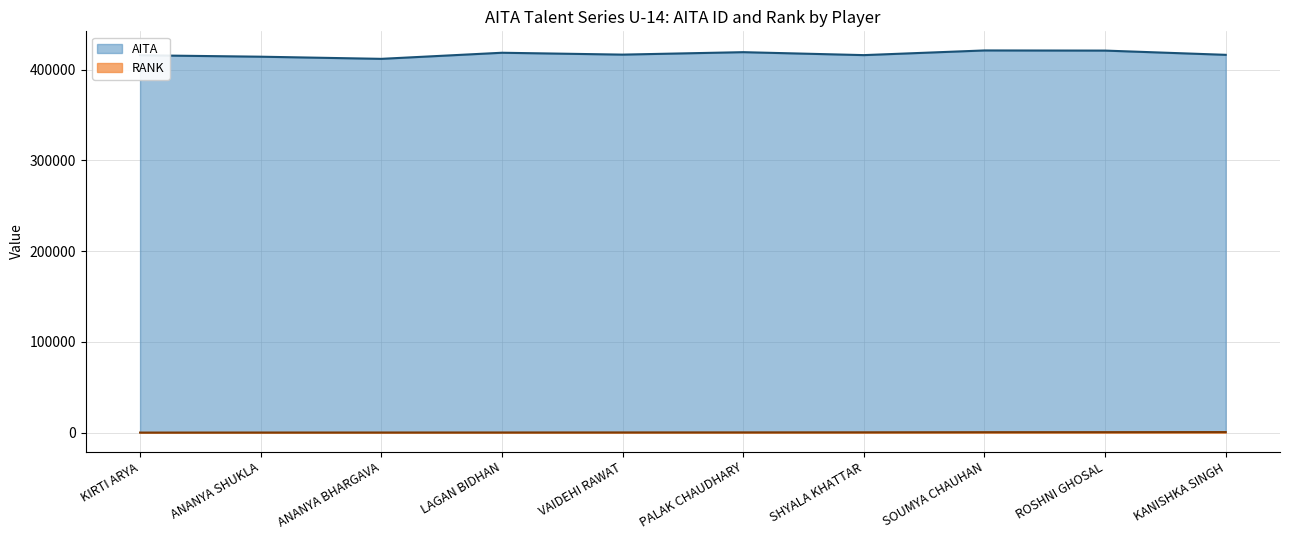

How many lines are shown in the chart?

2